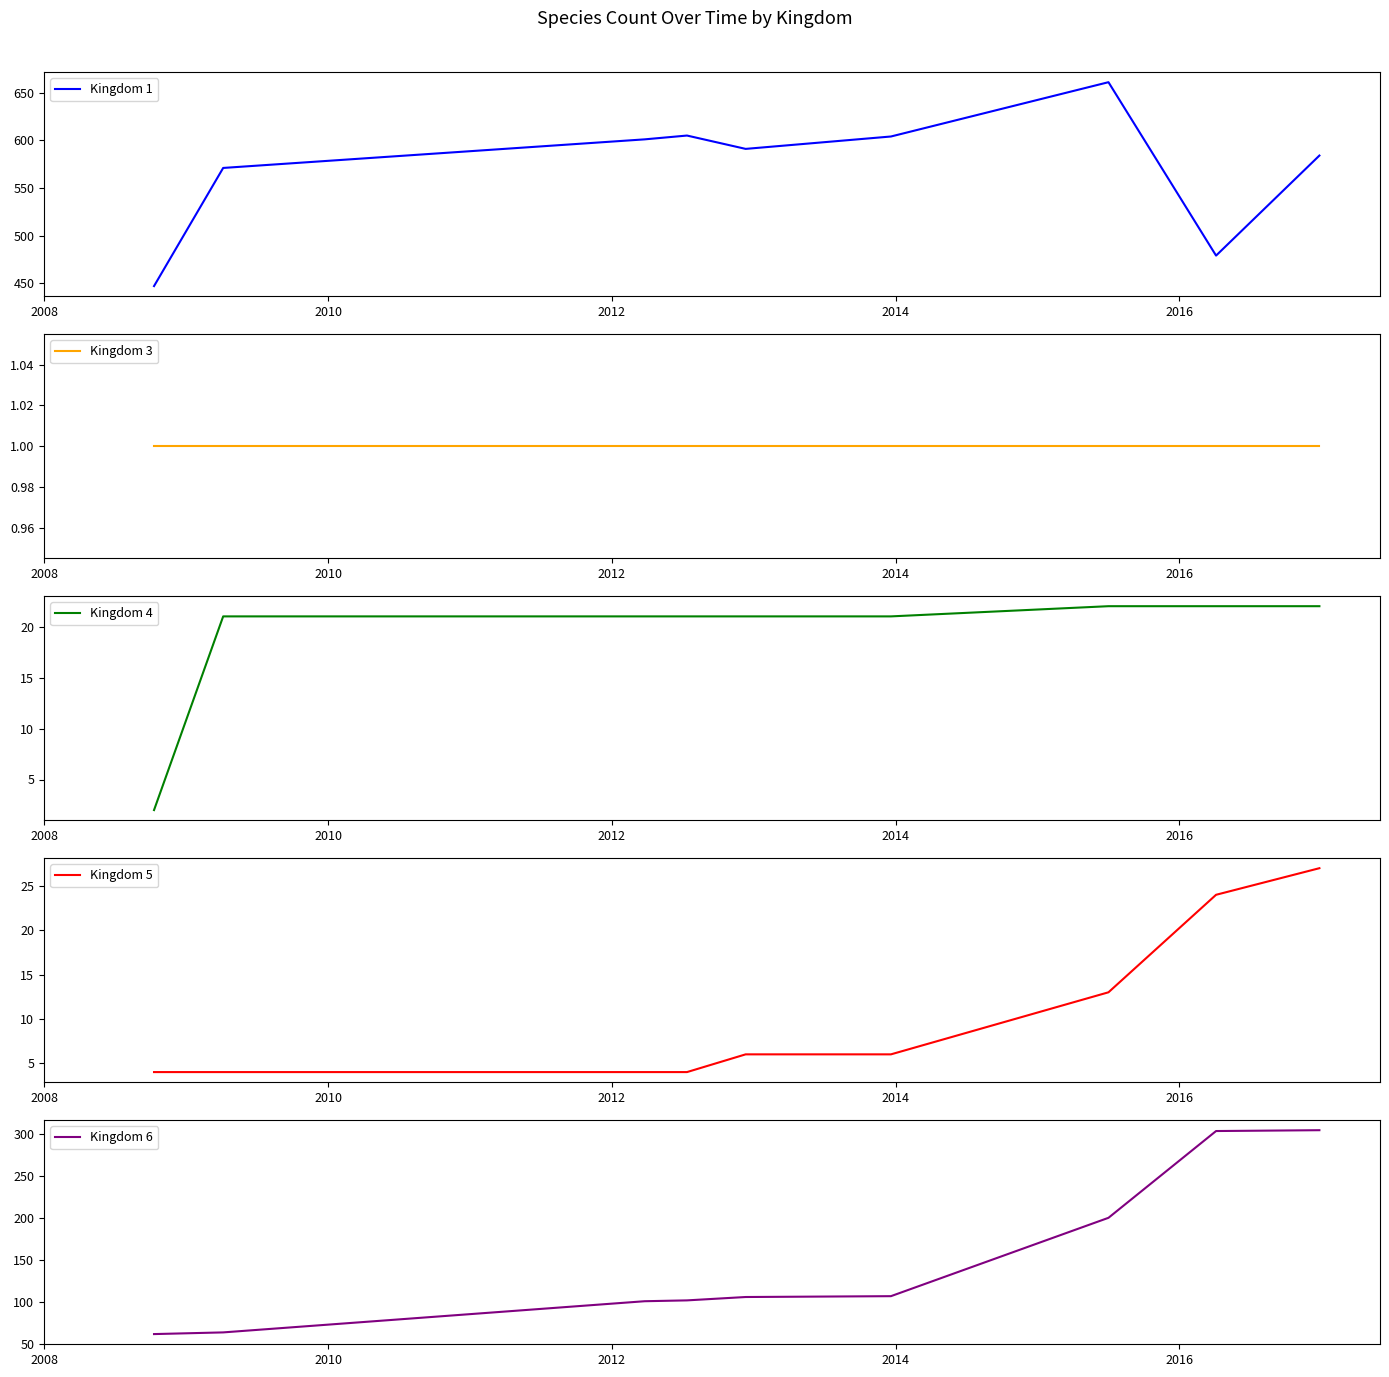

How many data points in Kingdom 4 are above 21?

3